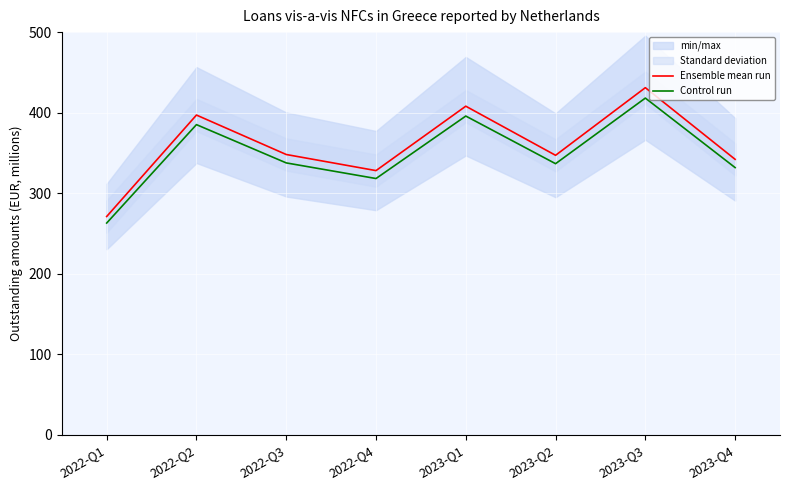

True or false: Ensemble mean run has more than 1 points higher than both neighbors.

True